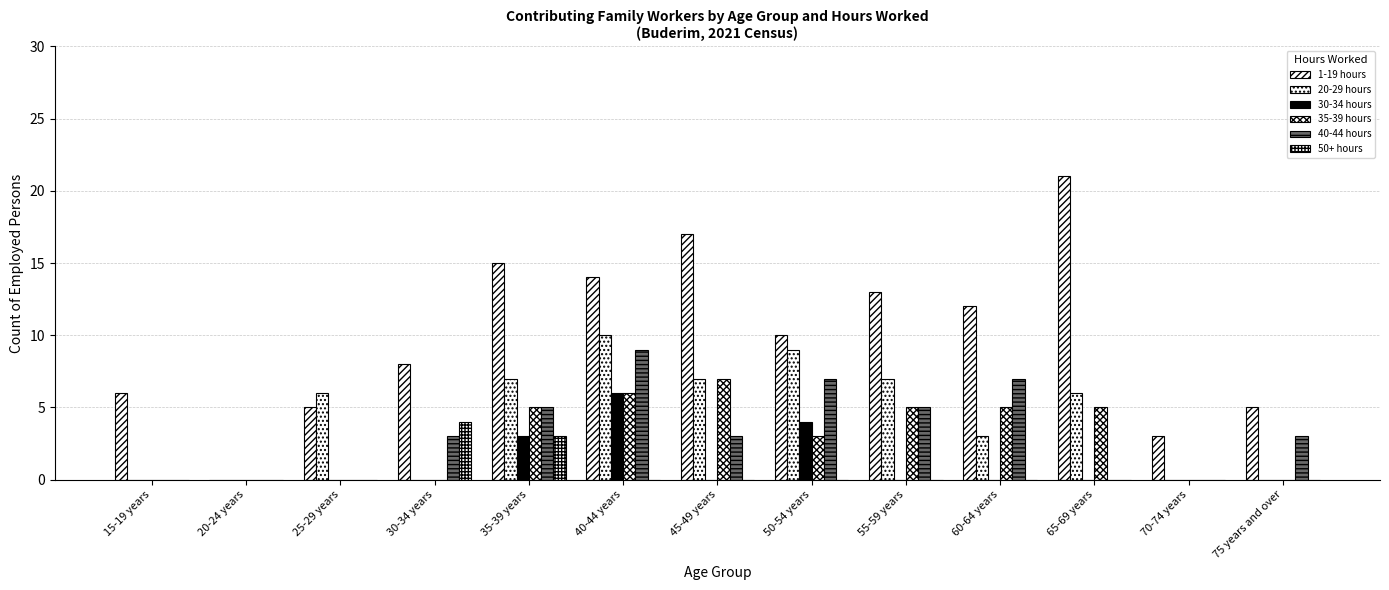

Rank the series by their maximum value, from highest to lowest.

1-19 hours, 20-29 hours, 40-44 hours, 35-39 hours, 30-34 hours, 50+ hours